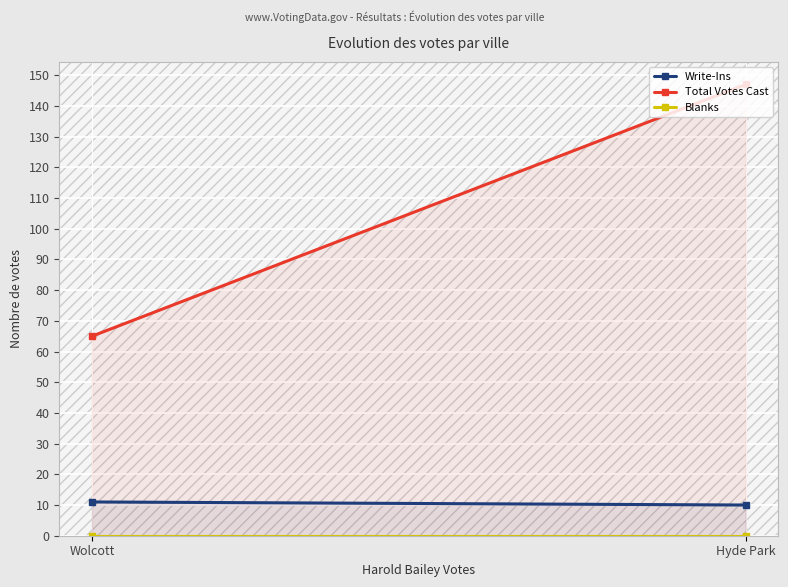

Which category has the highest value across all series?

Hyde Park